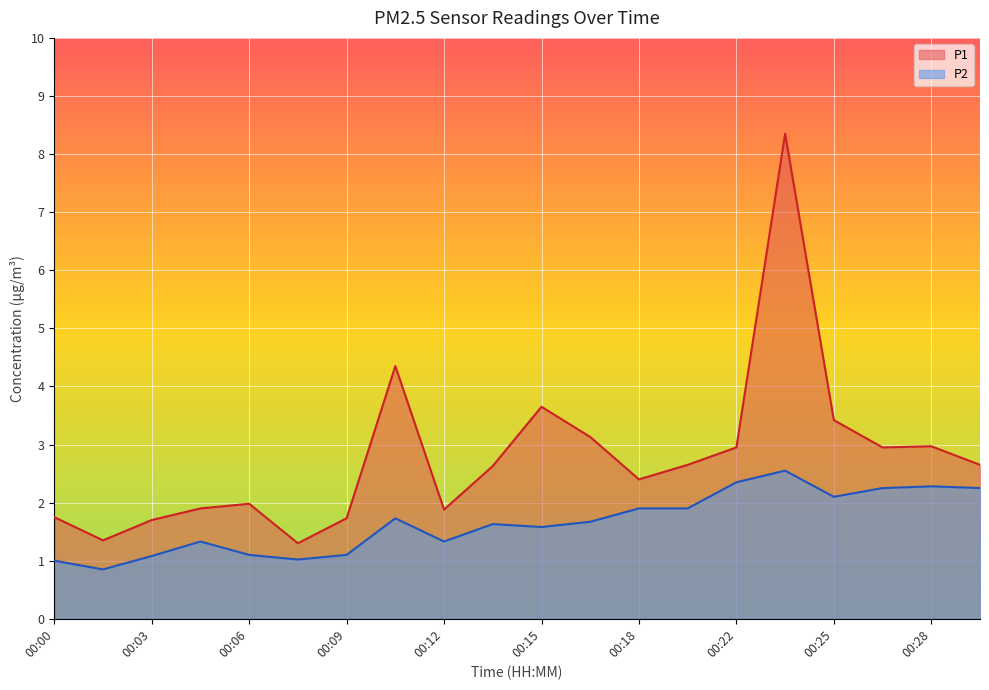

What is the value of the P1 point at the 11th from the left?

3.6